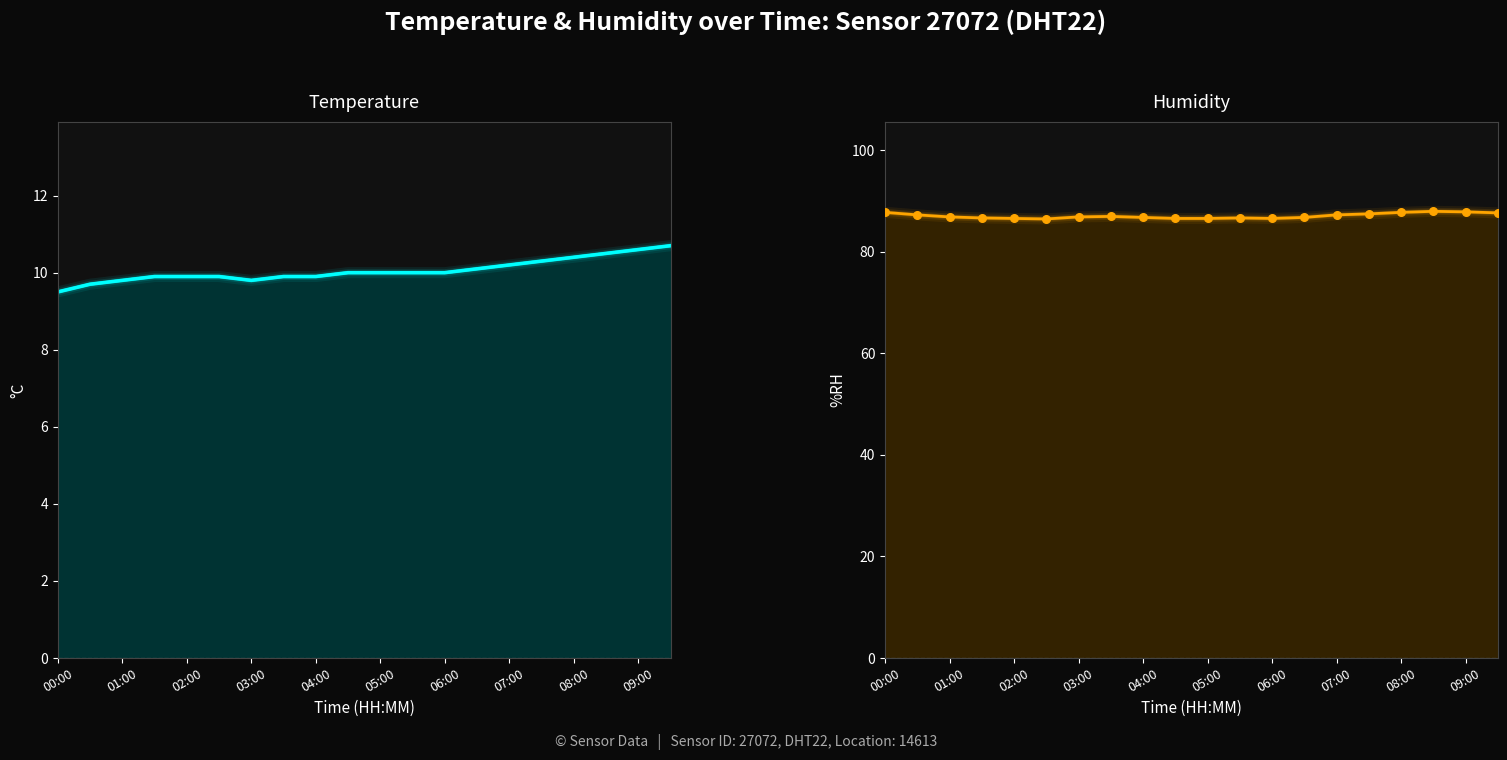

Which series has the largest total across all categories?

humidity